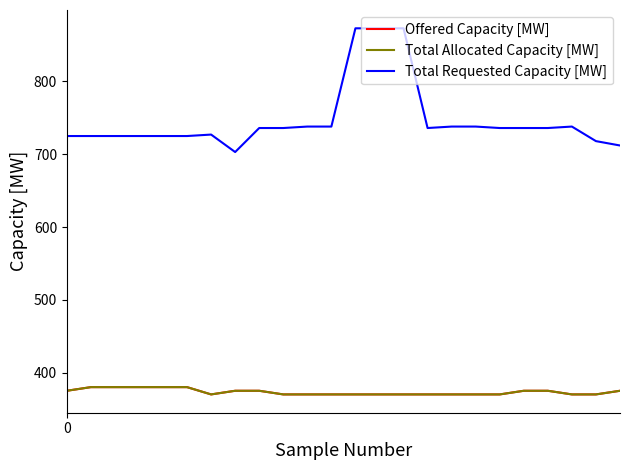

Reading right to left, transcribe all the data shown in this chart.

Offered Capacity [MW]: 375	370	370	375	375	370	370	370	370	370	370	370	370	370	370	375	375	370	380	380	380	380	380	375
Total Allocated Capacity [MW]: 375	370	370	375	375	370	370	370	370	370	370	370	370	370	370	375	375	370	380	380	380	380	380	375
Total Requested Capacity [MW]: 712	718	738	736	736	736	738	738	736	873	873	873	738	738	736	736	703	727	725	725	725	725	725	725